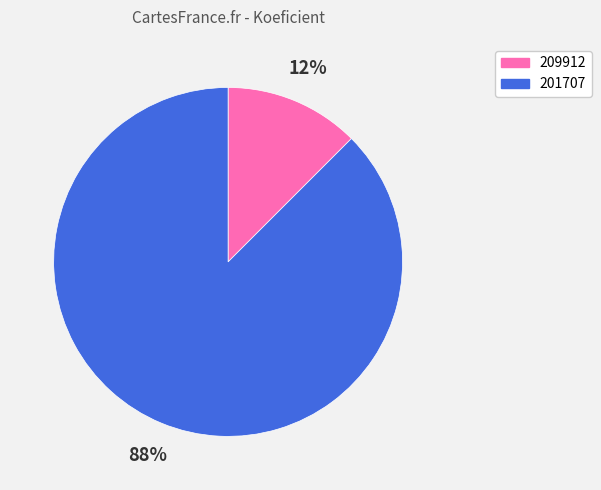

Count the number of slices in the pie.

2